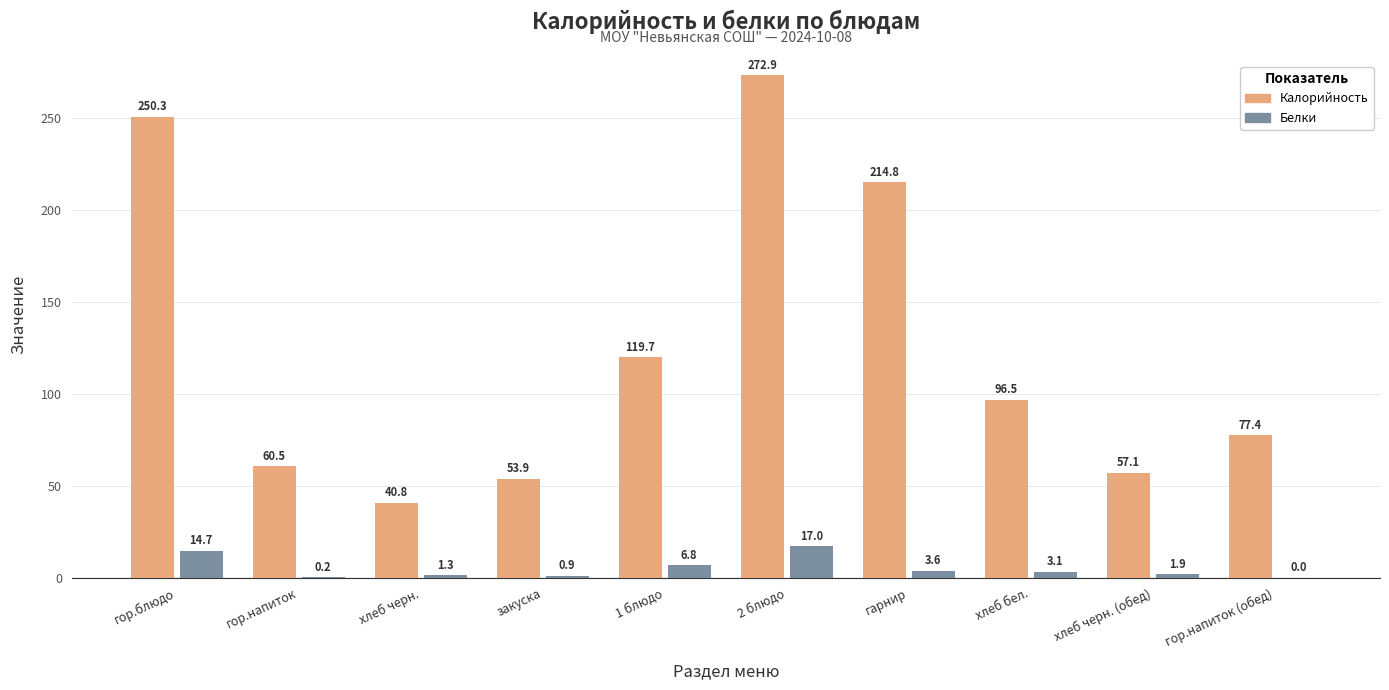

Reading left to right, extract all data points from this chart.

Калорийность: гор.блюдо=250.3	гор.напиток=60.5	хлеб черн.=40.8	закуска=53.9	1 блюдо=119.7	2 блюдо=272.9	гарнир=214.8	хлеб бел.=96.5	хлеб черн. (обед)=57.1	гор.напиток (обед)=77.4
Белки: гор.блюдо=14.7	гор.напиток=0.2	хлеб черн.=1.3	закуска=0.9	1 блюдо=6.8	2 блюдо=17.0	гарнир=3.6	хлеб бел.=3.1	хлеб черн. (обед)=1.9	гор.напиток (обед)=0.0